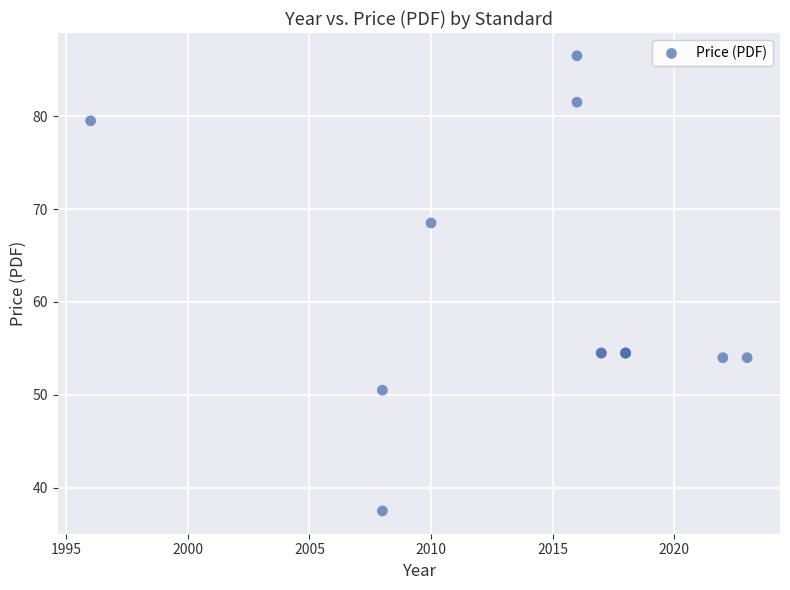

What Y value in the scatter plot is closest to 62?

68.5